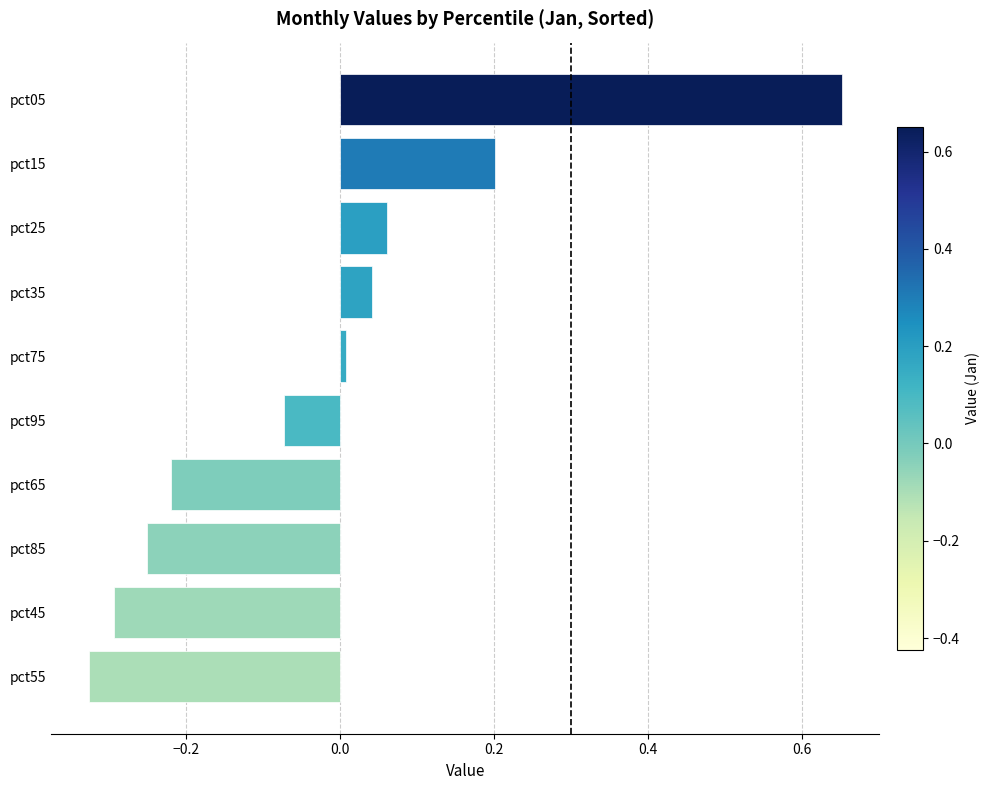

What is the change in value from pct35 to pct55?

-0.4